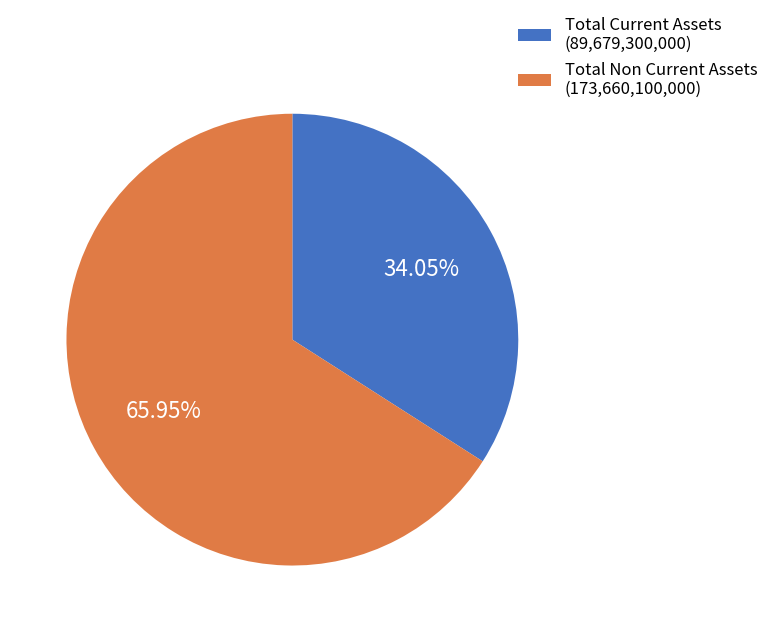

The Total Current Assets slice represents 34% of the pie. True or false?

True